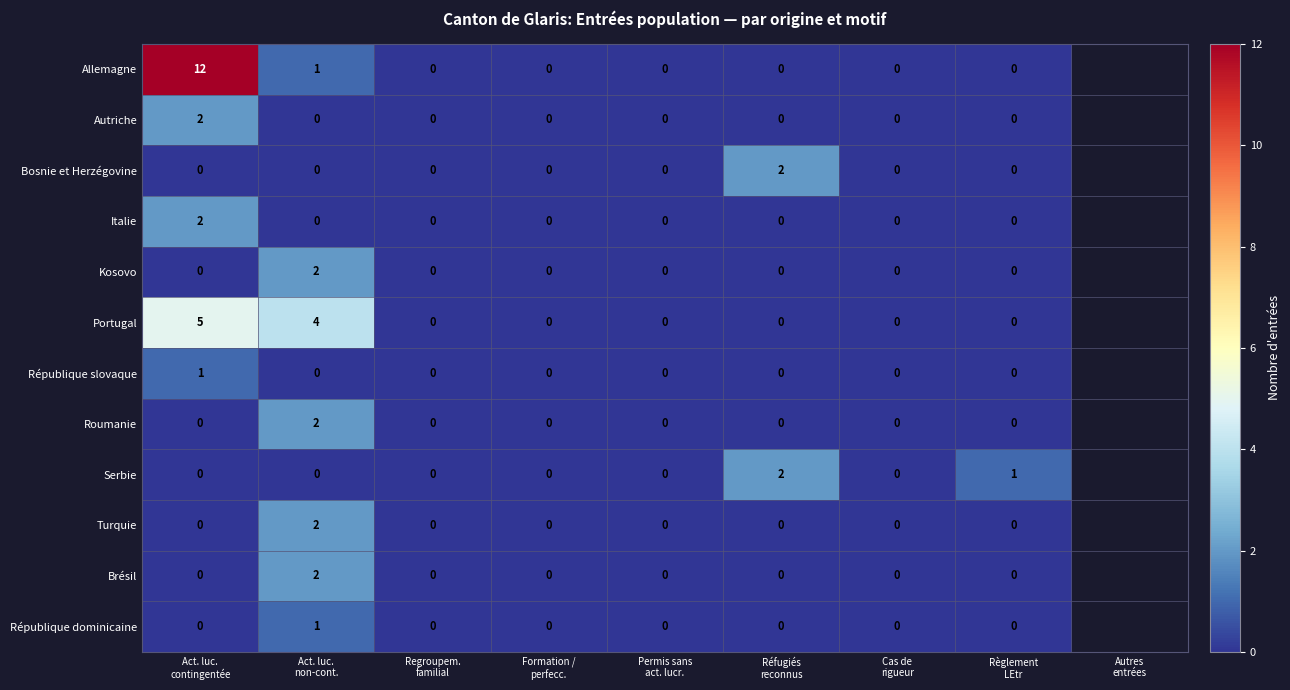

Count the Bosnie et Herzégovine values in the range 0 to 1.

7